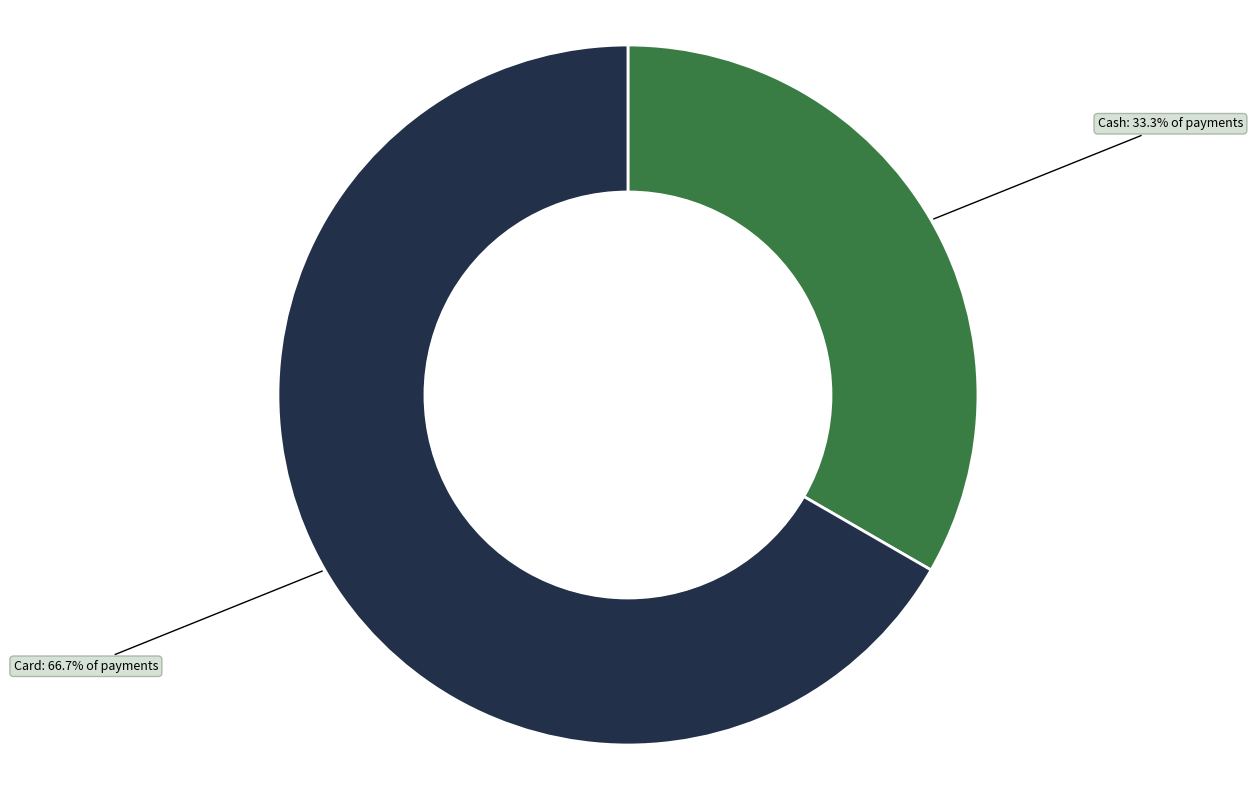

Is there a majority slice in this chart?

Yes